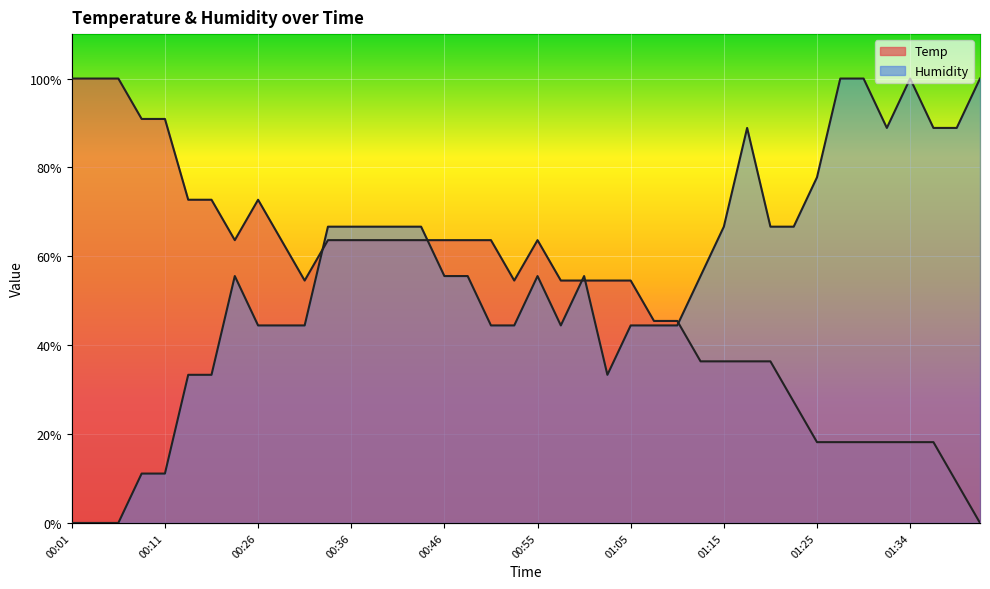

Which series has the widest spread of values?

Temp